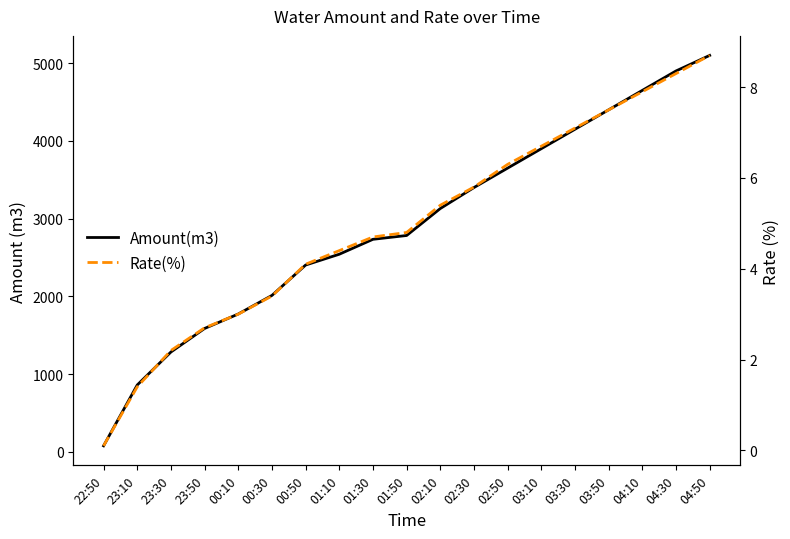

Is it true that Rate(%) equals 7.1 at 03:30?

True